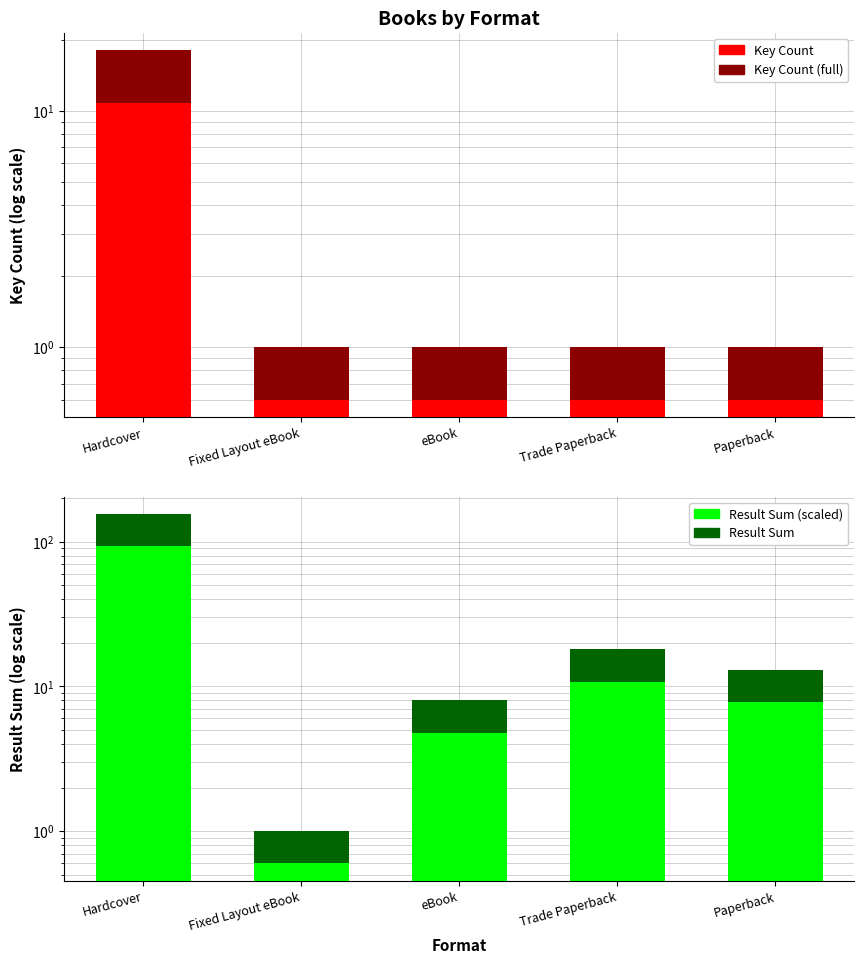

Rank the categories by Key Count value from lowest to highest.

Fixed Layout eBook, eBook, Trade Paperback, Paperback, Hardcover